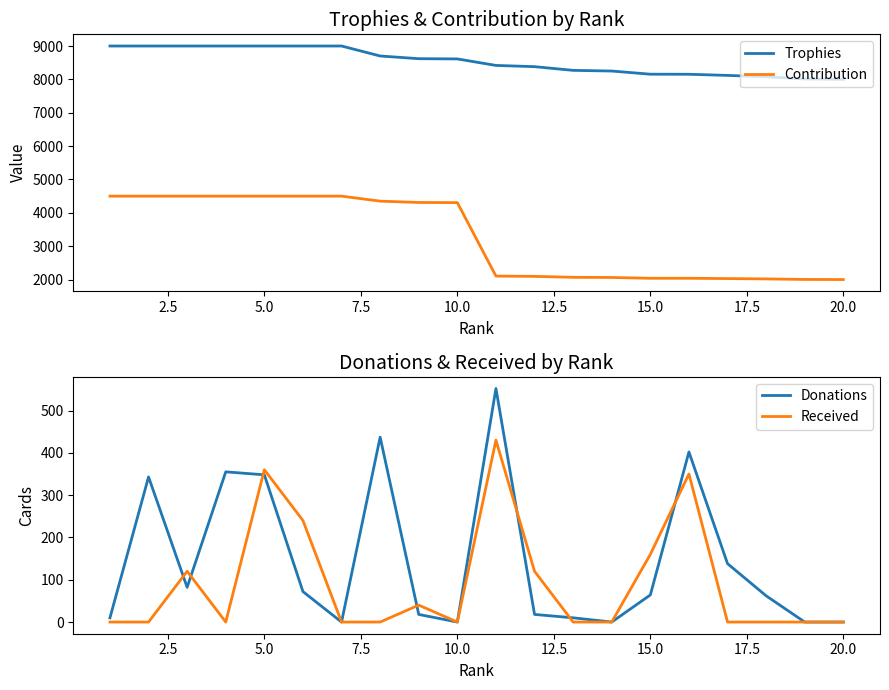

True or false: Contribution and Trophies cross at least once.

False